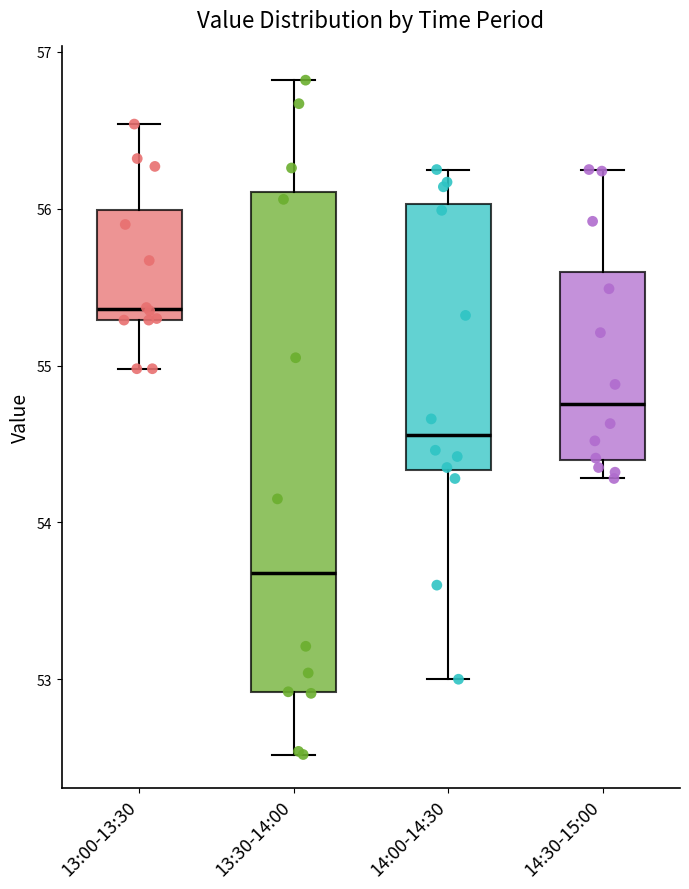

Reading left to right, transcribe this box plot: for each box, give where its median line is, the range the box spans, and where its two whiskers end, as read against the y-axis. The values are not printed on the chart, so give them approximately, as read against the axis.

13:00-13:30: median 55.4, box 55.3 to 56.0, whiskers 55.0 to 56.5
13:30-14:00: median 53.7, box 52.9 to 56.1, whiskers 52.5 to 56.8
14:00-14:30: median 54.6, box 54.3 to 56.0, whiskers 53.0 to 56.3
14:30-15:00: median 54.8, box 54.4 to 55.6, whiskers 54.3 to 56.3